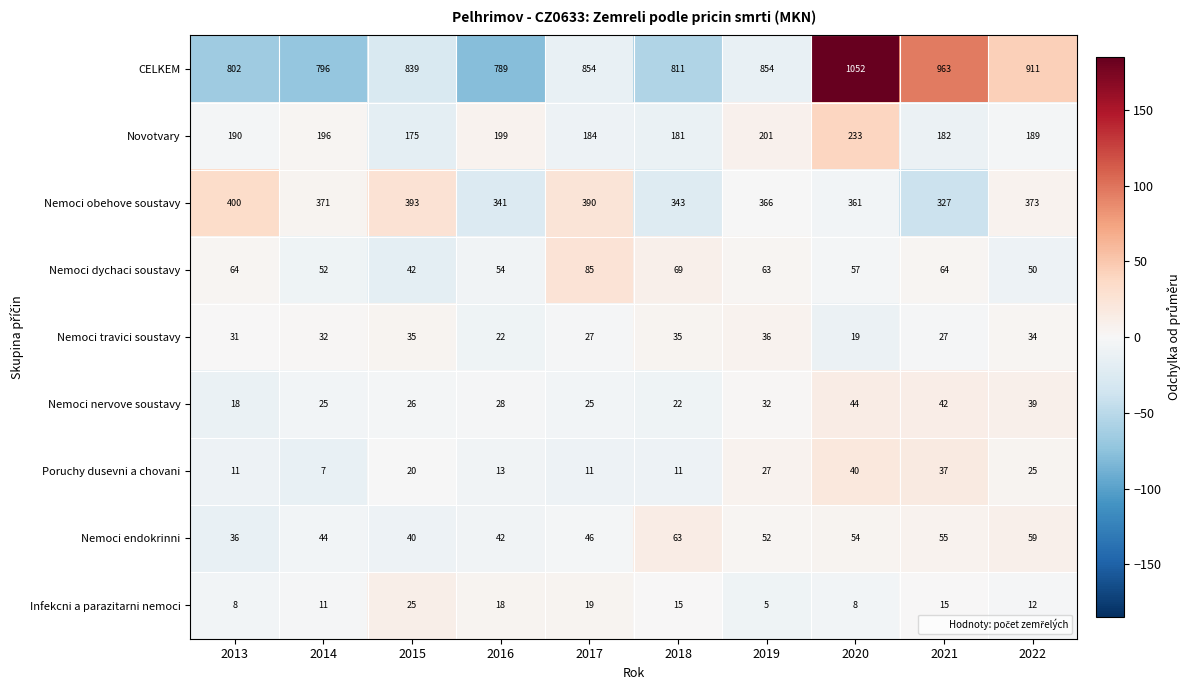

What is the minimum value shown in the chart?

5